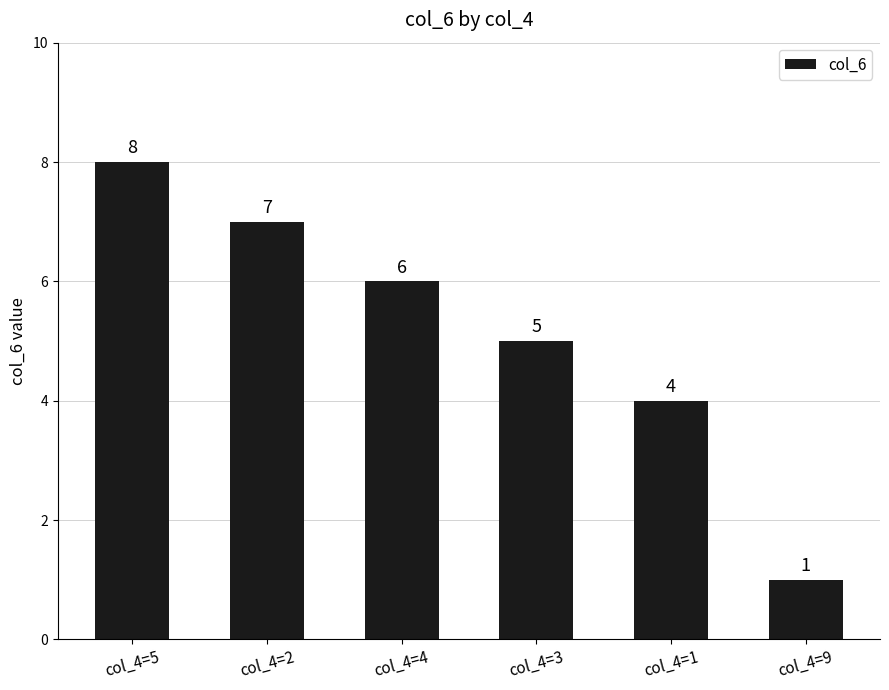

How many values are between 4 and 7?

4